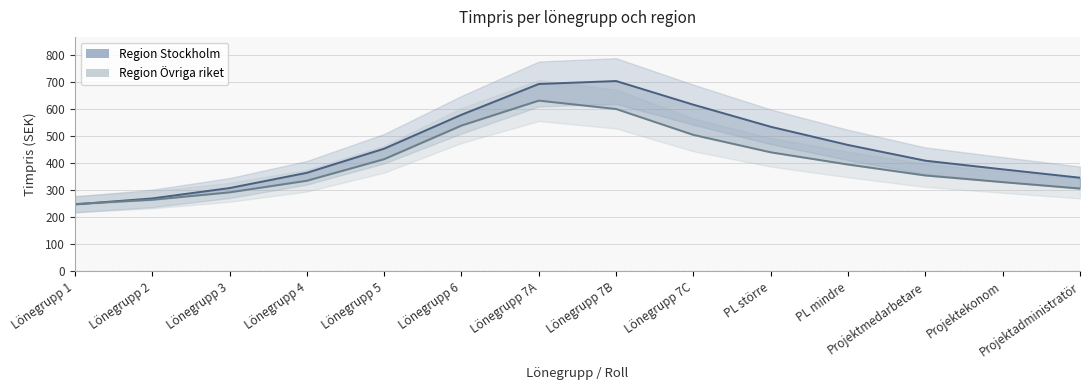

Which series has the largest total across all categories?

Region Stockholm